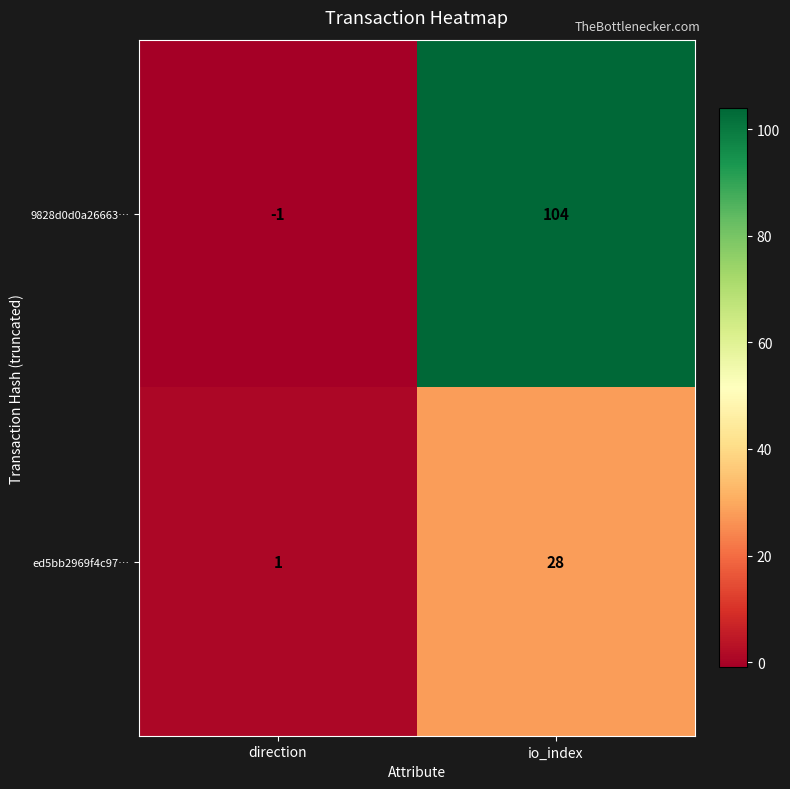

Which category has the highest value across all series?

io_index